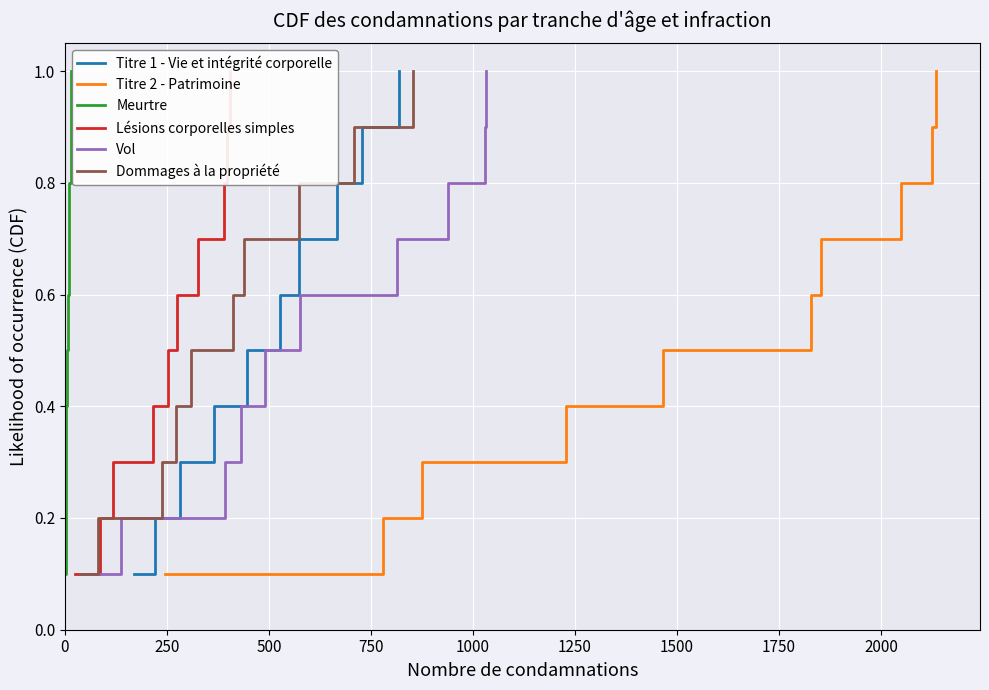

What is the minimum value shown in the chart?

0.1